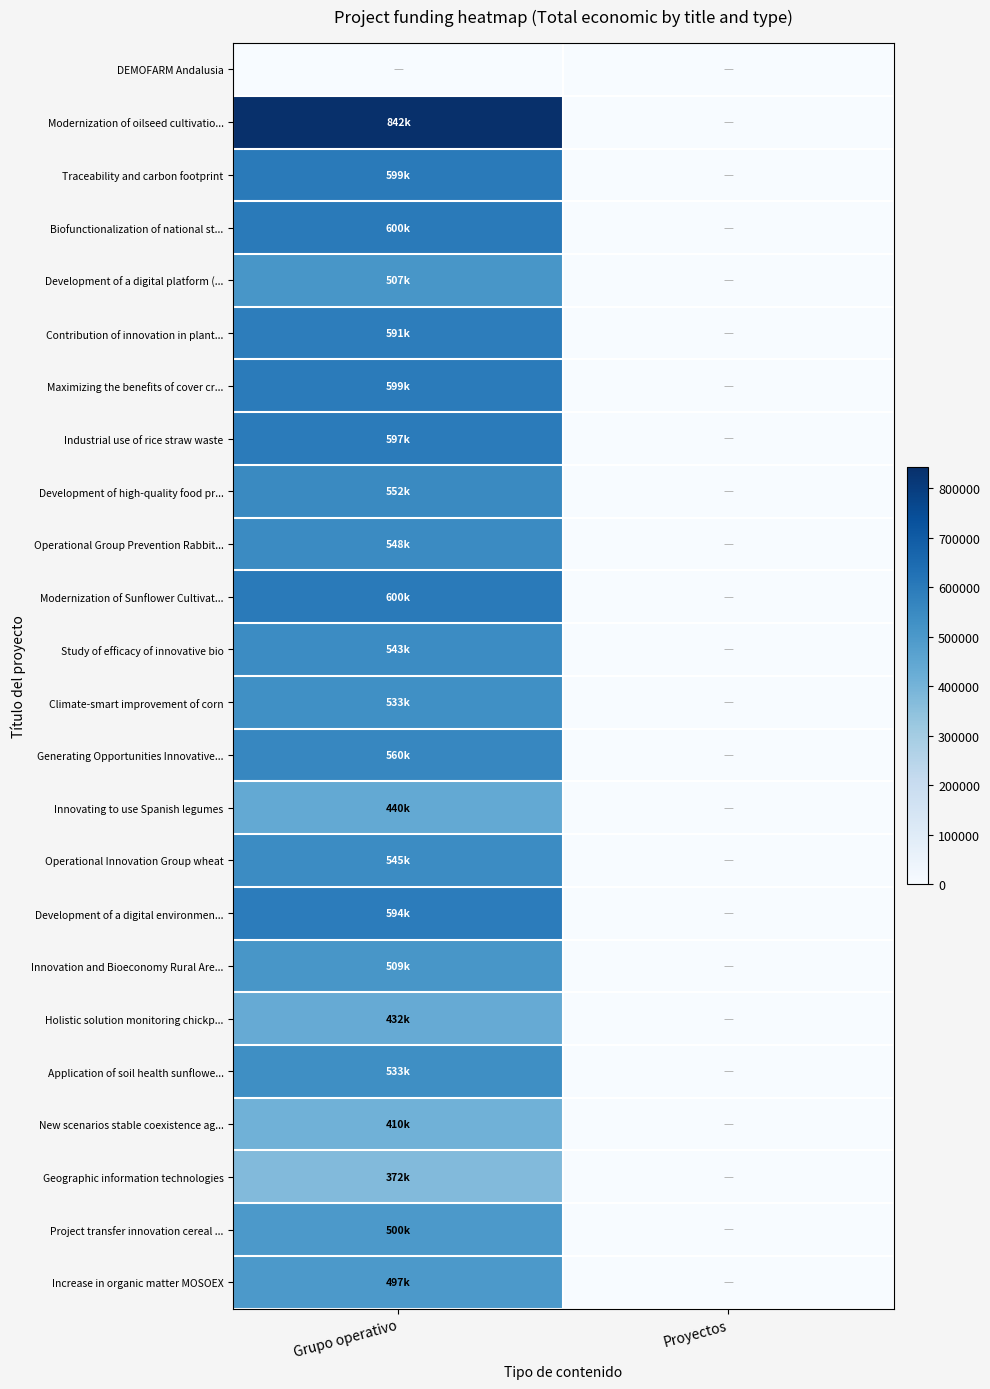

What is the greatest value displayed?

842014.0